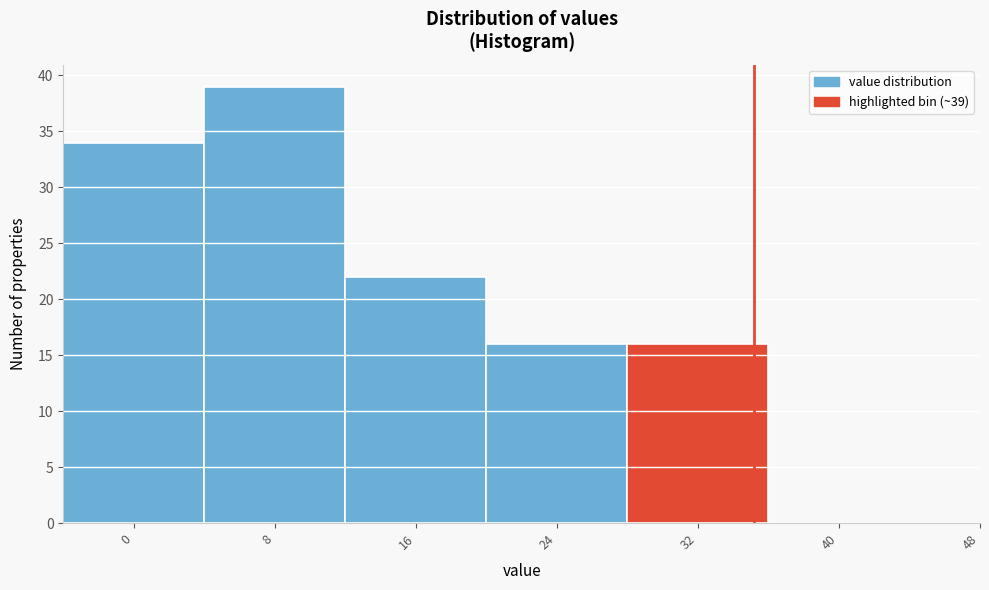

Reading right to left, what are all the values shown in this chart?

48=0	40=0	32=16	24=16	16=22	8=39	0=34